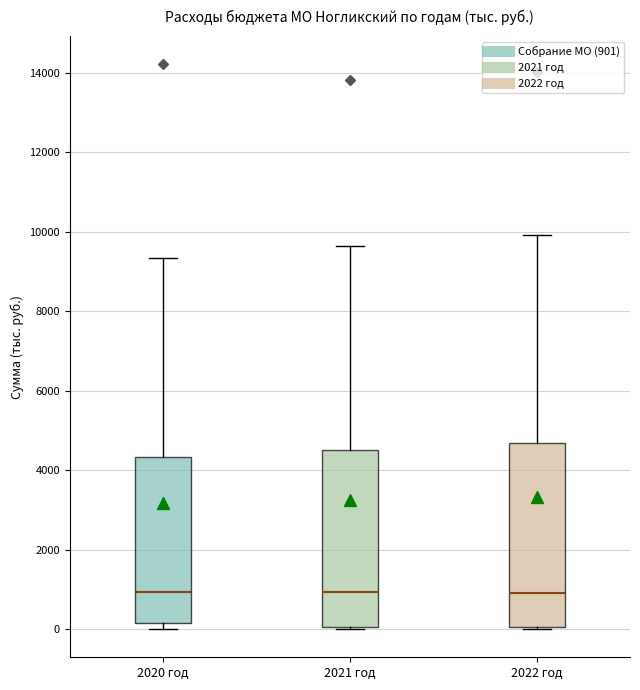

Reading left to right, read every box against the y-axis: the position of its median line, the range the box covers, and the ends of its whiskers. The values are not printed on the chart, so give them approximately, as read against the axis.

2020 год: median 1000, box 200 to 4400, whiskers 0 to 9400
2021 год: median 1000, box 0 to 4400, whiskers 0 to 9600
2022 год: median 1000, box 0 to 4600, whiskers 0 to 10000